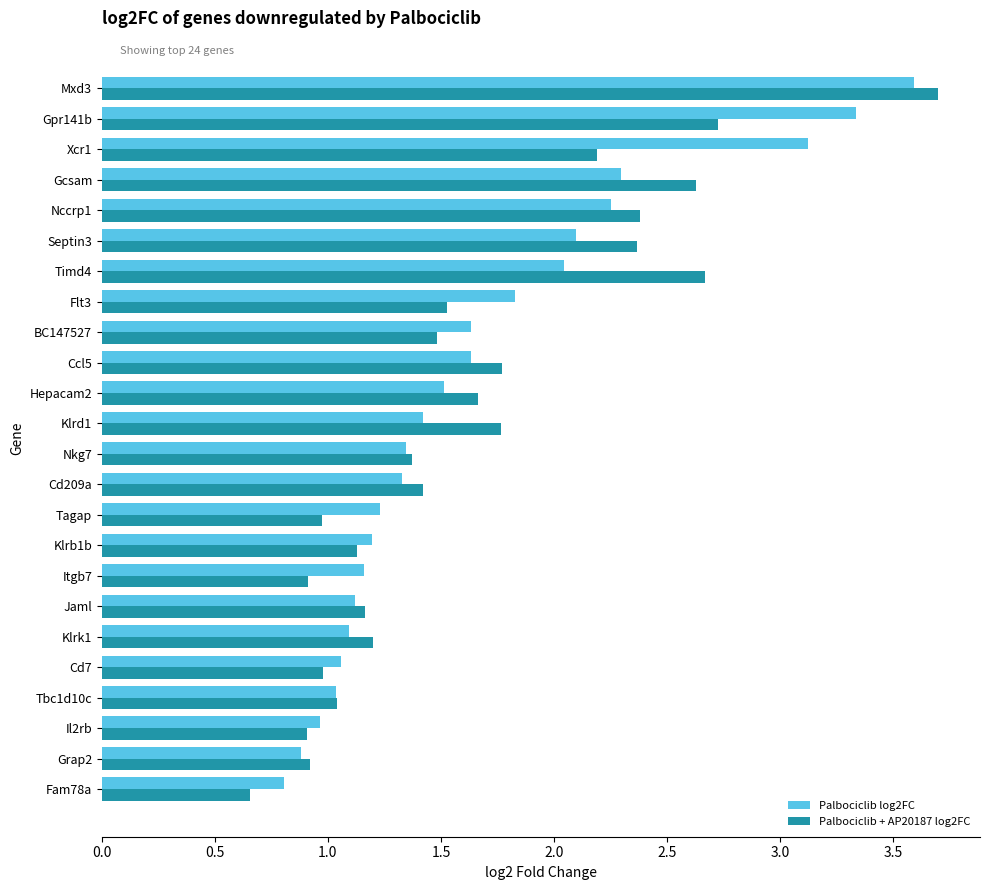

What is the highest value of the Palbociclib + AP20187 log2FC series?

3.7